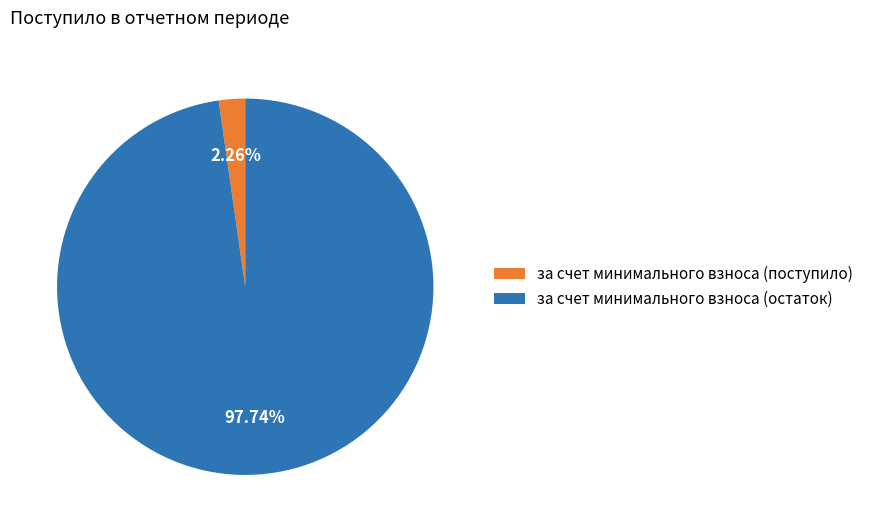

Which category has the smallest portion of the pie?

за счет минимального взноса (поступило)